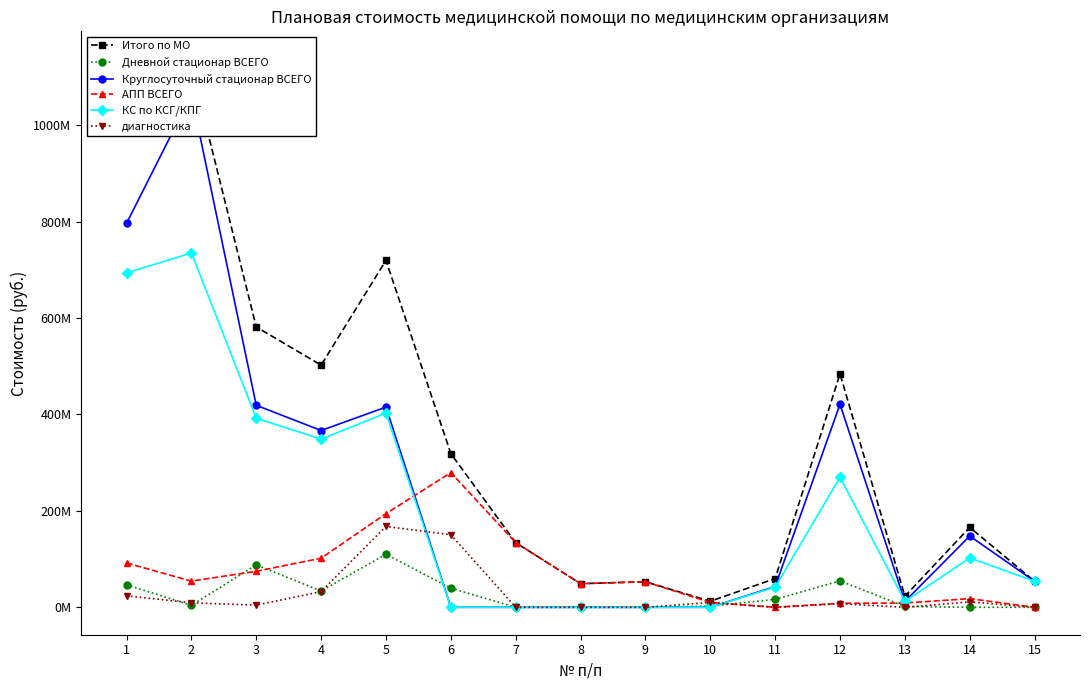

What is the average value of the КС по КСГ/КПГ series?

203536810.1